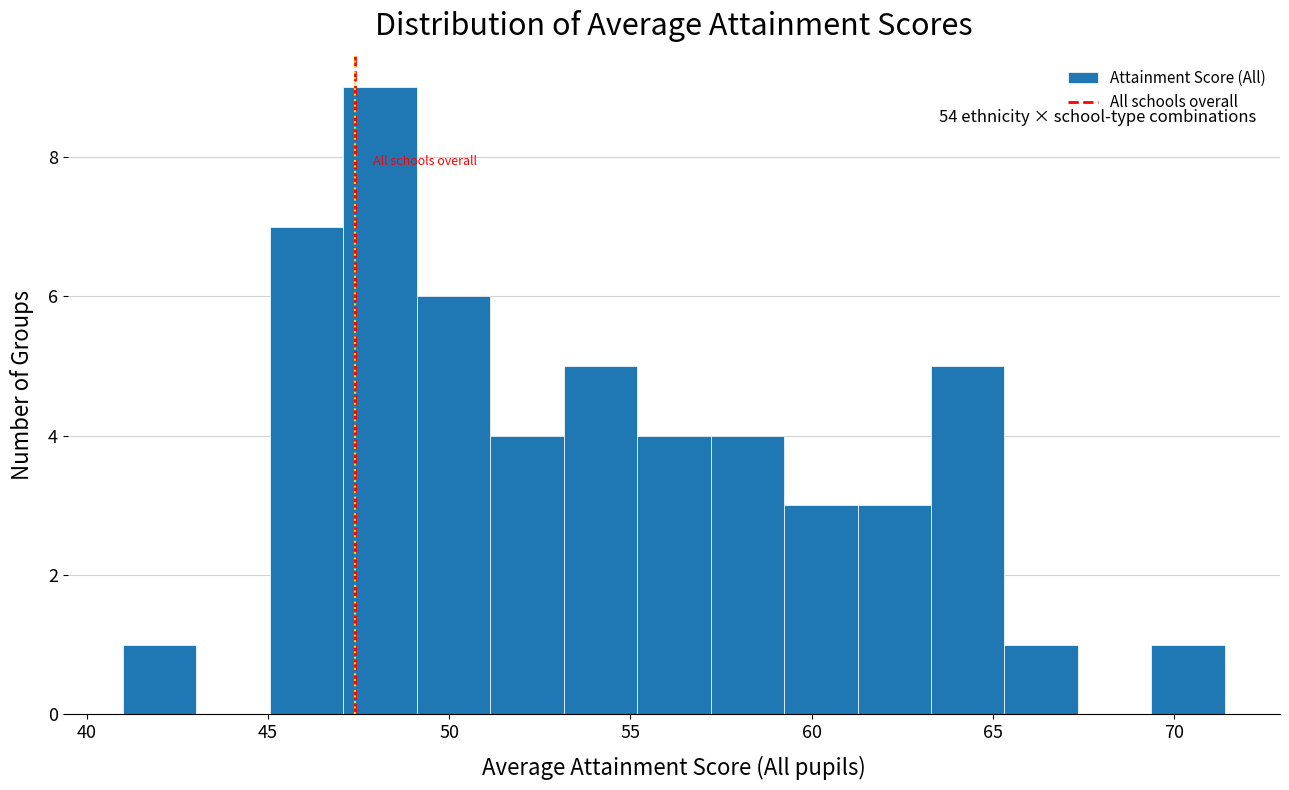

Which range on the x-axis has the tallest bar?

47.0 to 49.0